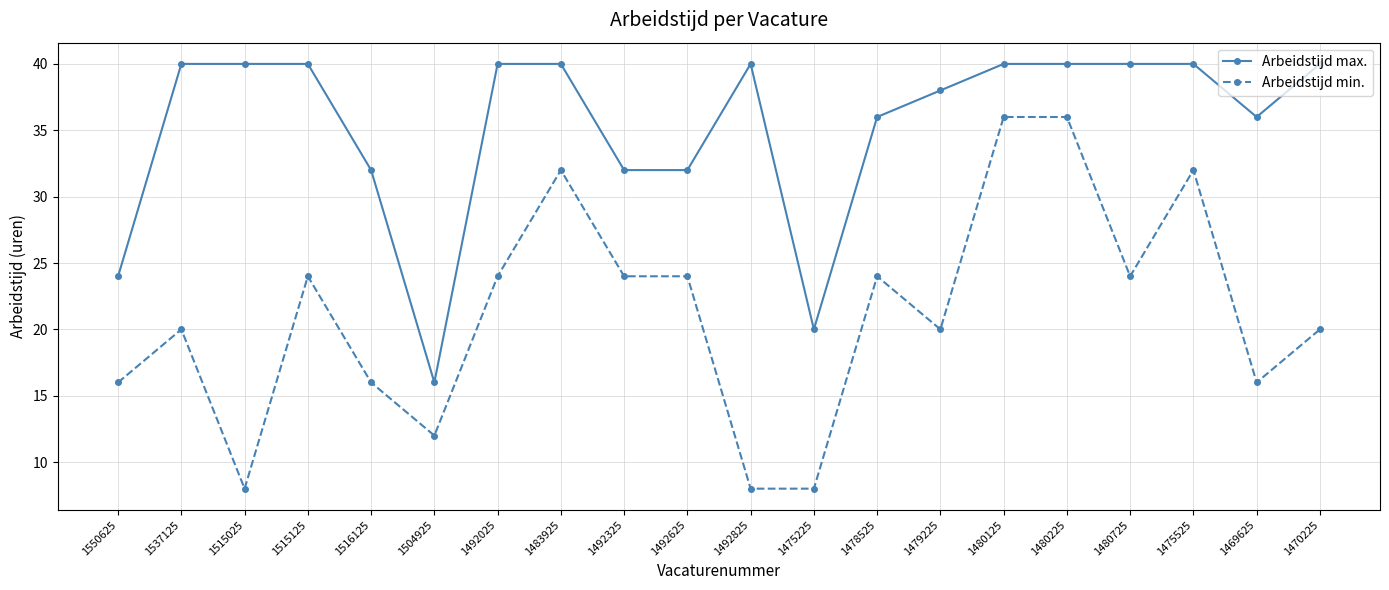

At which category does Arbeidstijd min. reach its first local peak?

1537125